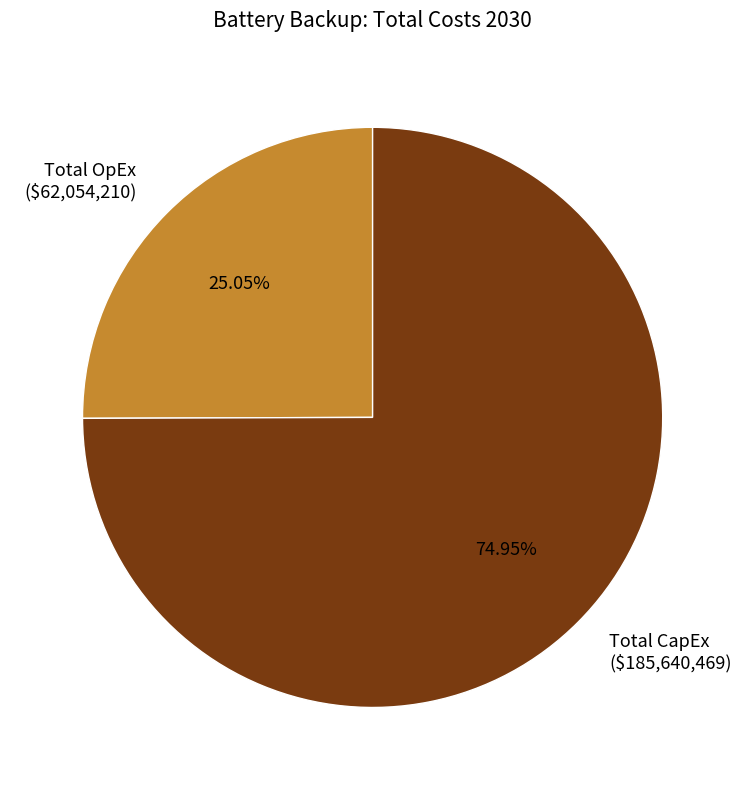

Approximately how many times larger is the value at Total OpEx compared to Total CapEx?

0.3